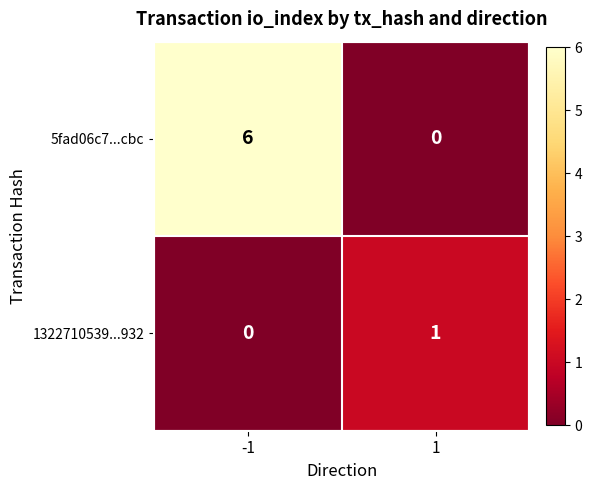

Reading left to right, list all the values displayed in this chart.

5fad06c7...cbc: 6	0
1322710539...932: 0	1